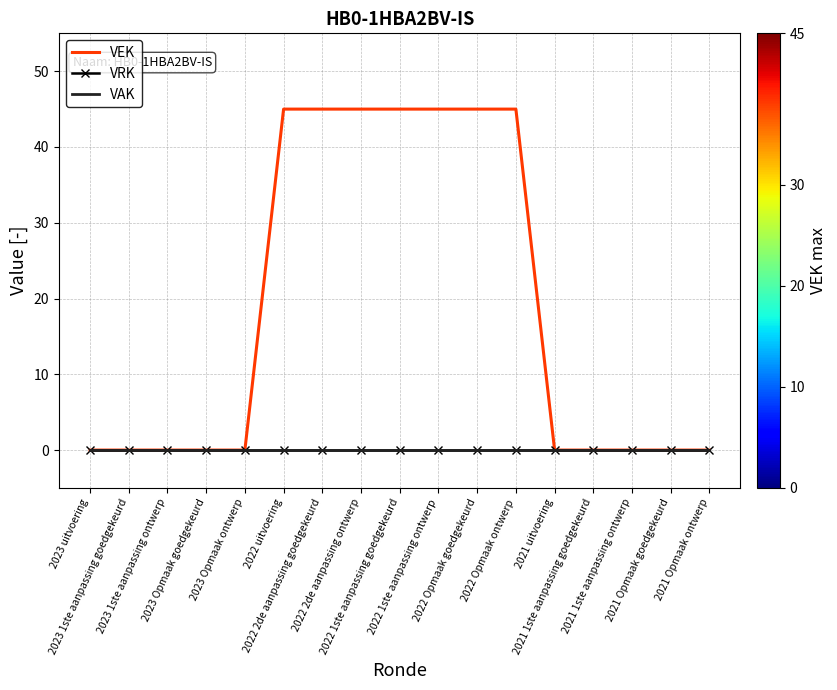

Which series has the largest range (max minus min)?

VEK